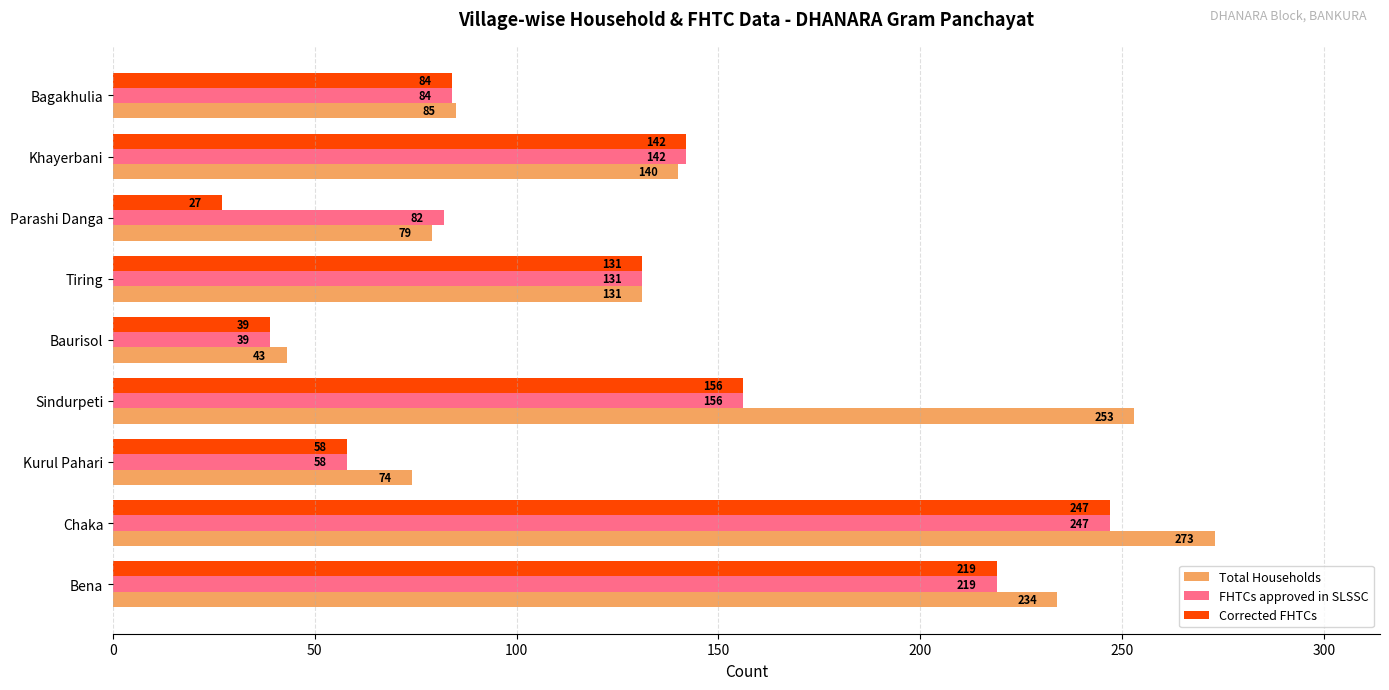

Where is Corrected FHTCs nearest to the value 137?

Khayerbani